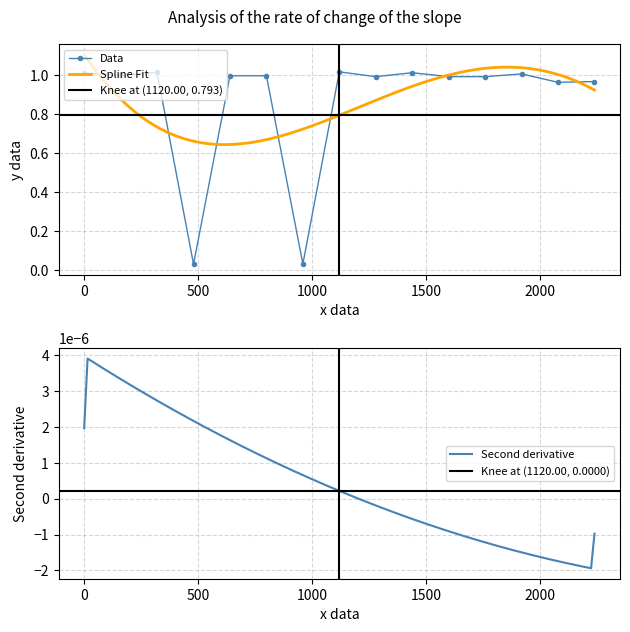

True or false: Data has more than 1 points higher than both neighbors.

True